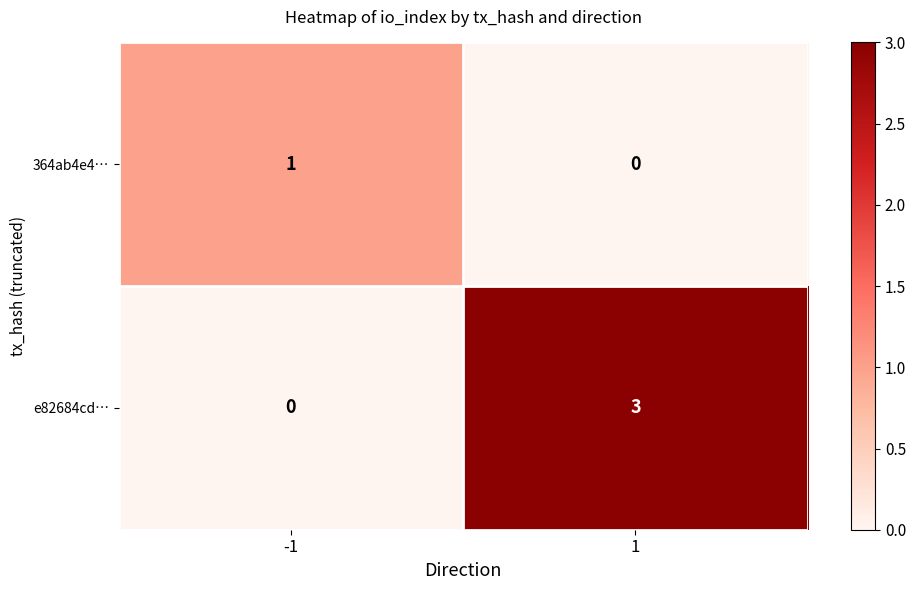

The value of e82684cd… at 1 is 3. True or false?

True